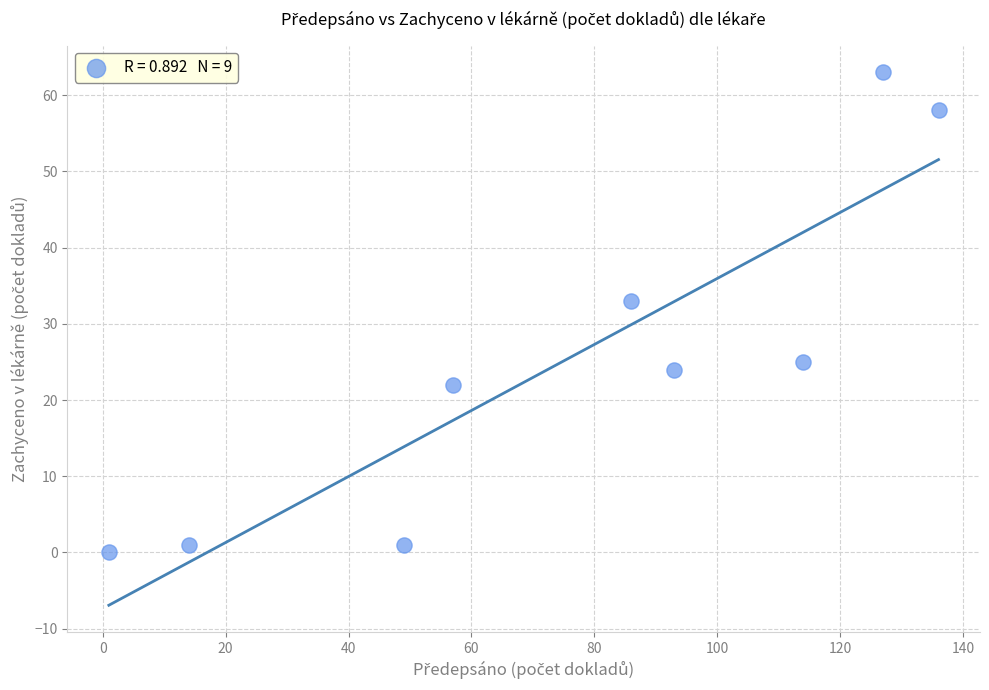

What is the average X value?

75